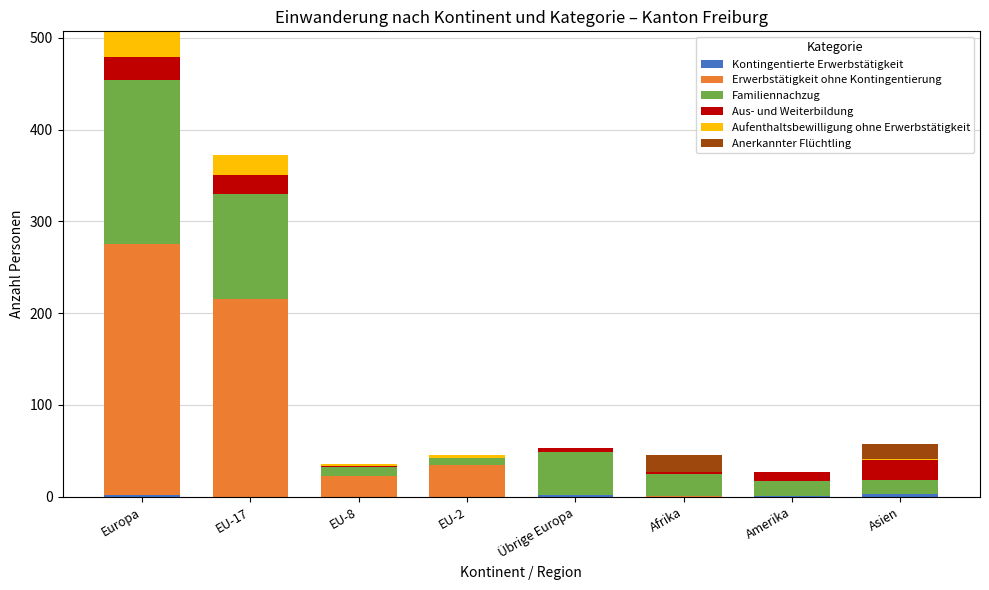

At which category is the sum across all series the highest?

Europa